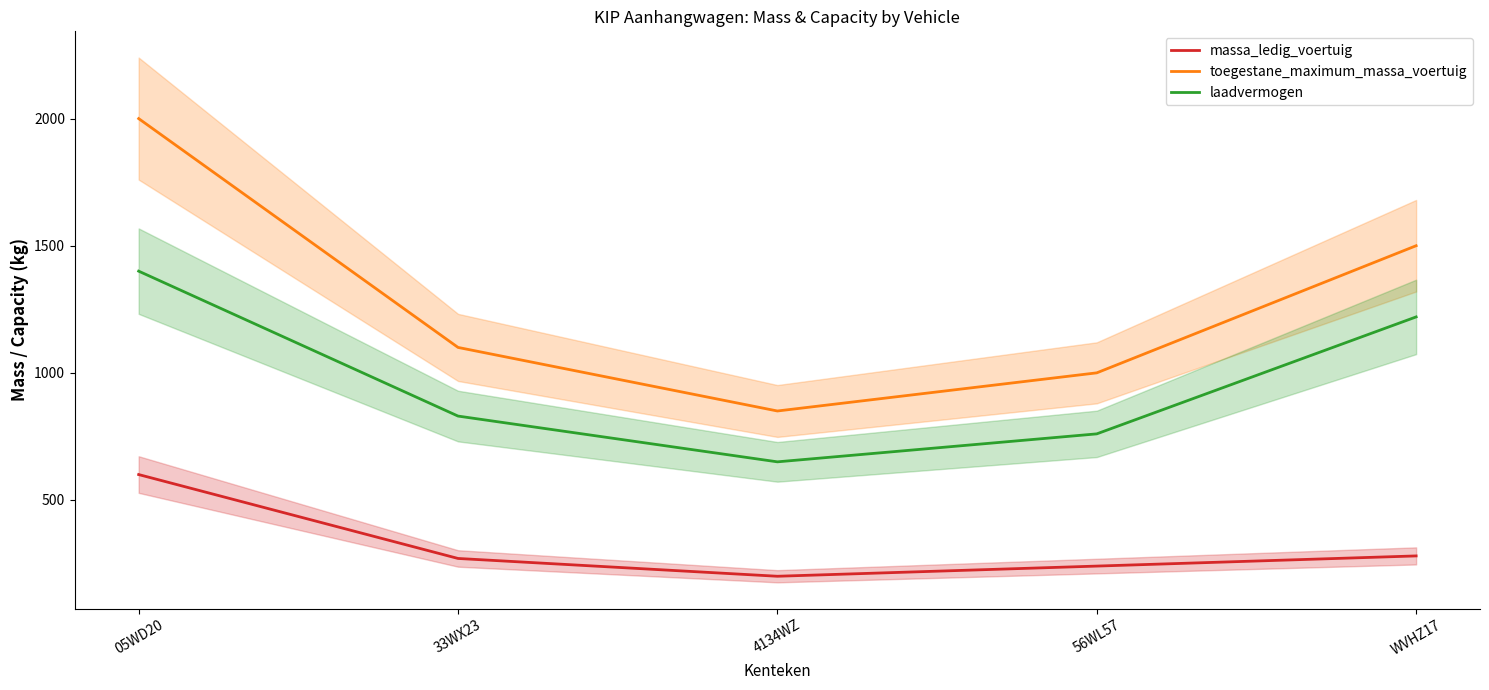

Count the number of data series in this chart.

3